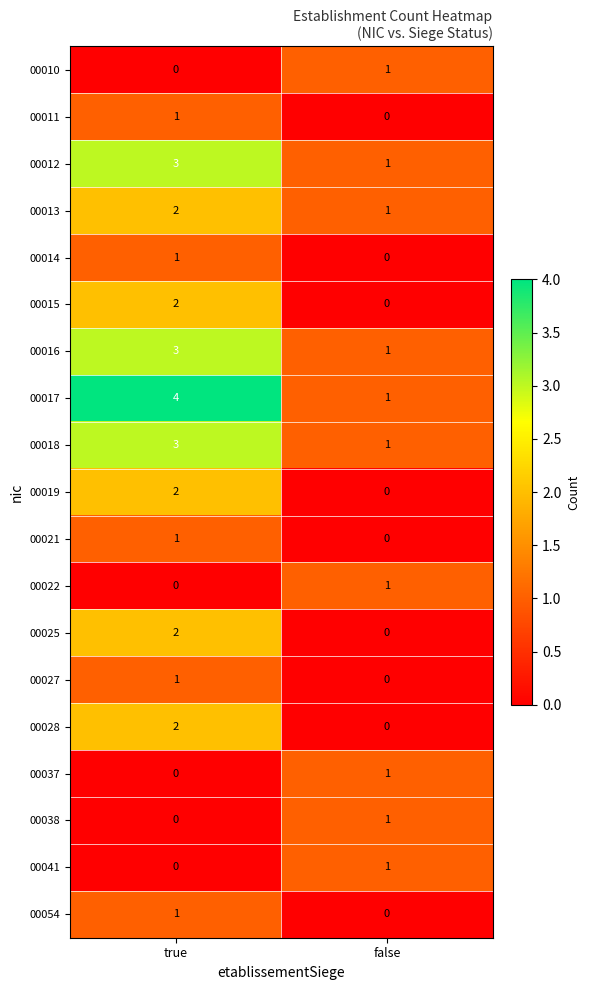

At which label does 00017 reach its minimum?

false